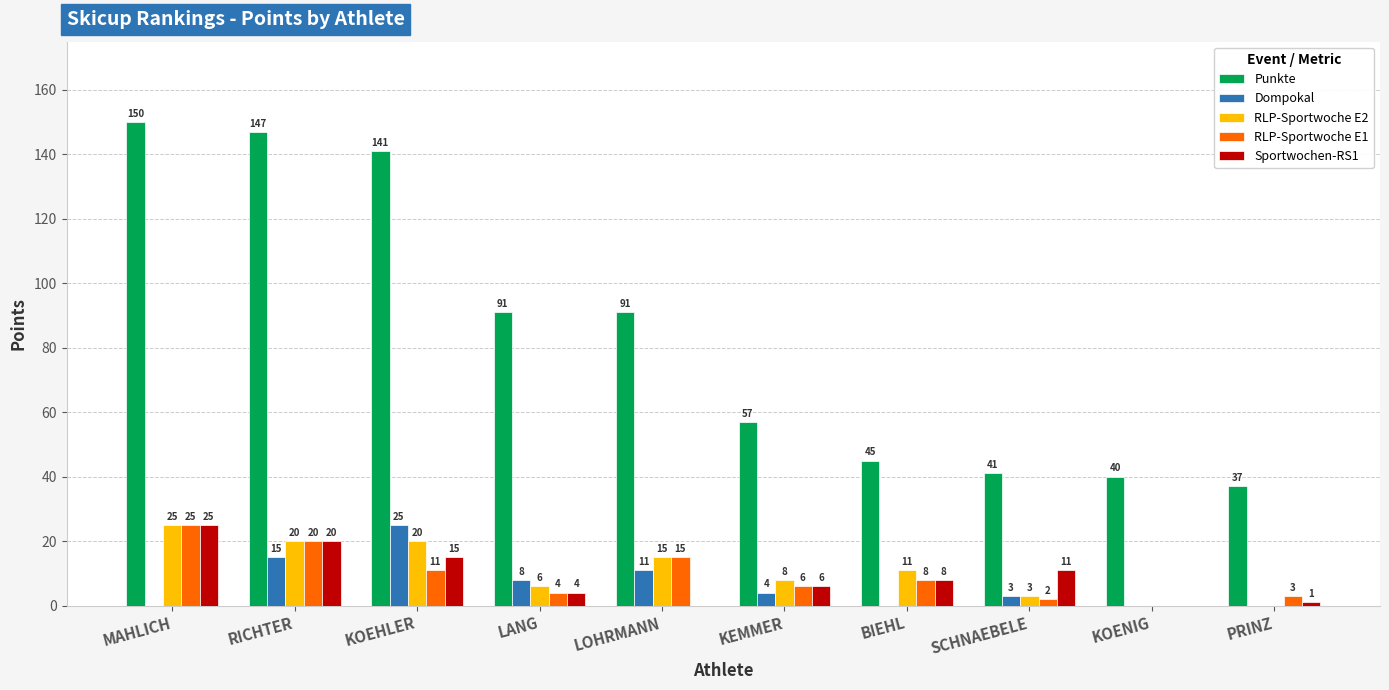

How many positive values does the Dompokal series have?

6